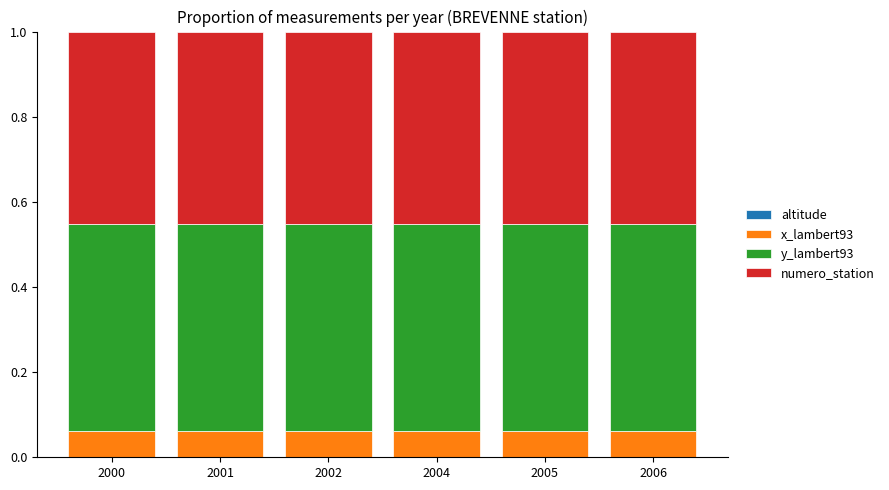

At 2000, list the series in order from smallest to largest.

altitude, x_lambert93, numero_station, y_lambert93